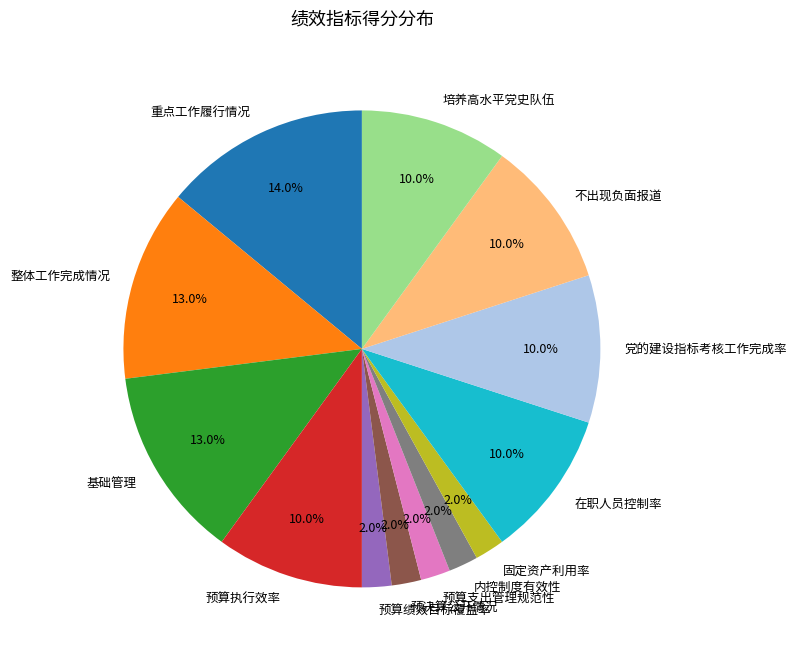

To the nearest percent, what is the difference between the 内控制度有效性 and 重点工作履行情况 slice percentages?

12%